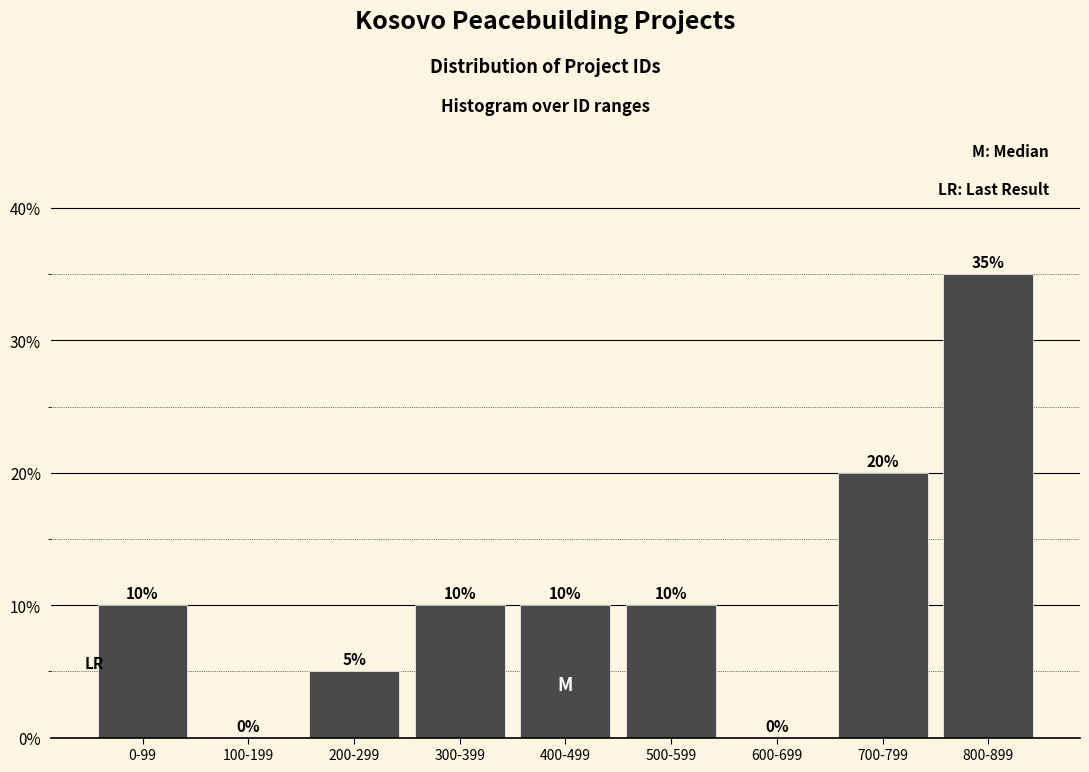

Reading left to right, transcribe all the data shown in this chart.

0-99=10	100-199=0	200-299=5	300-399=10	400-499=10	500-599=10	600-699=0	700-799=20	800-899=35